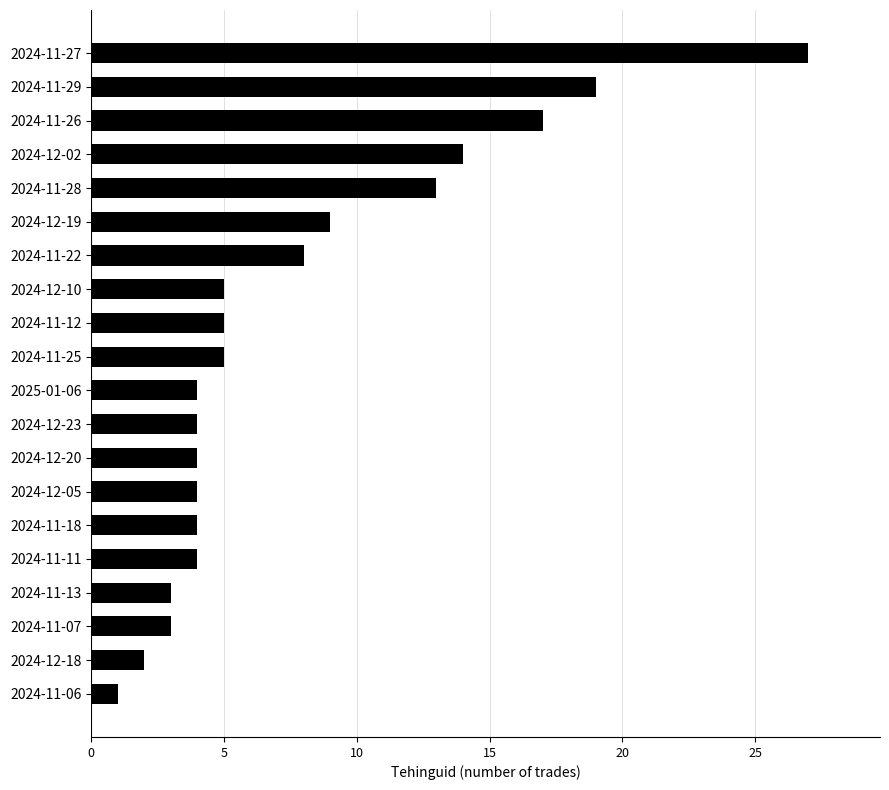

What is the change in value from 2024-12-10 to 2024-11-27?

+22